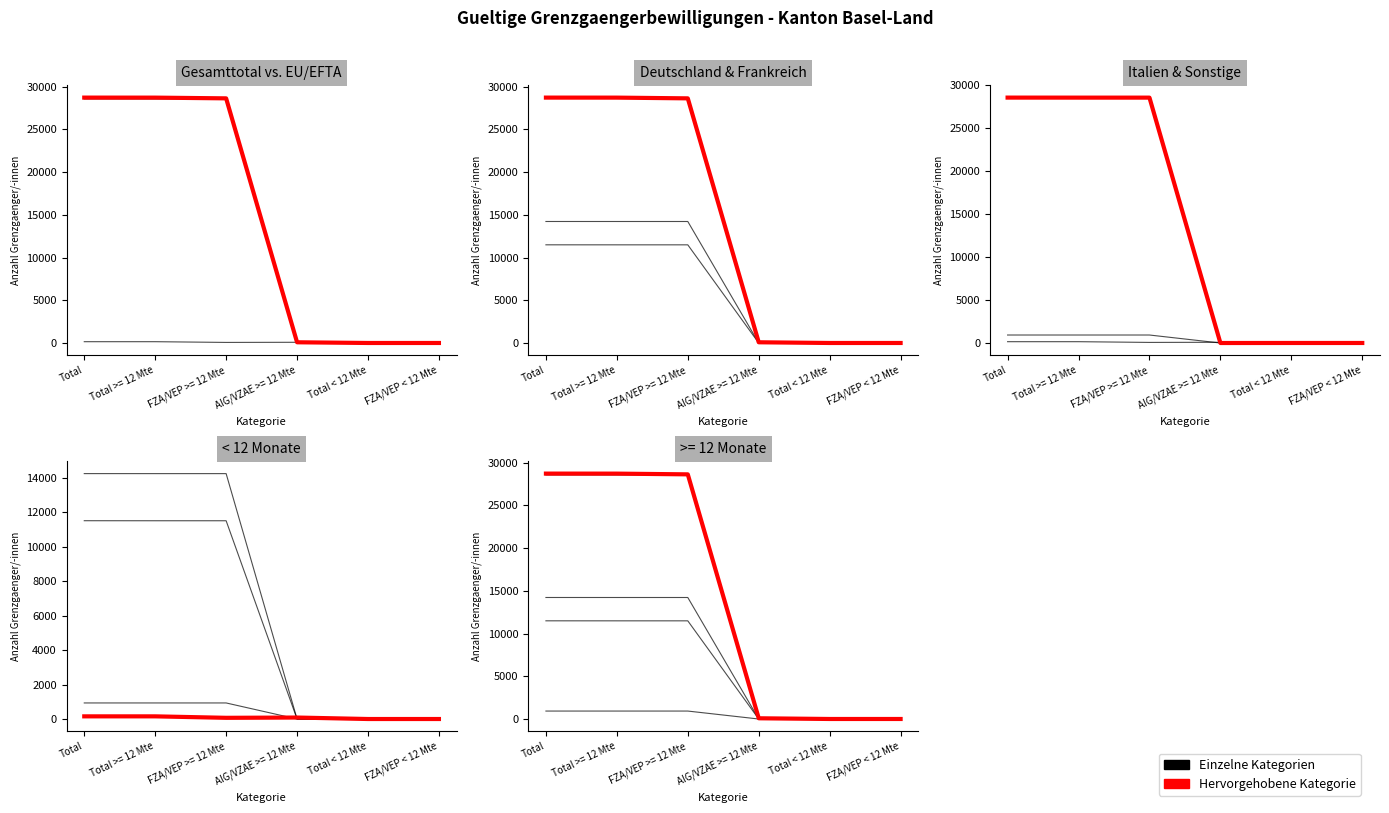

What is the difference between the highest and lowest values at FZA/VEP < 12 Mte?

3